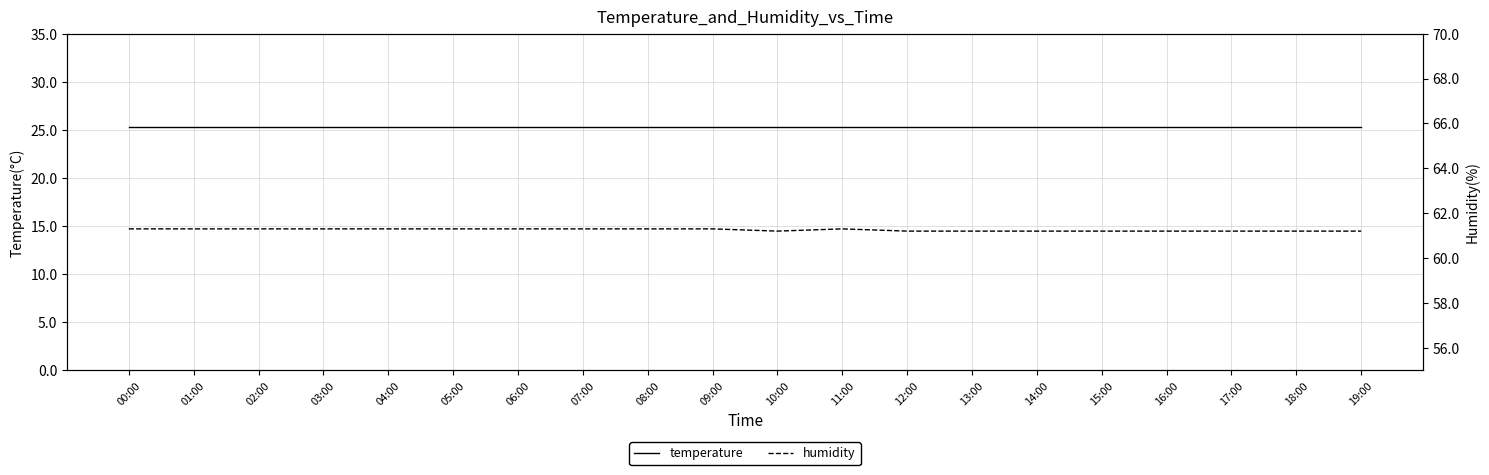

What is the maximum value for humidity?

61.3